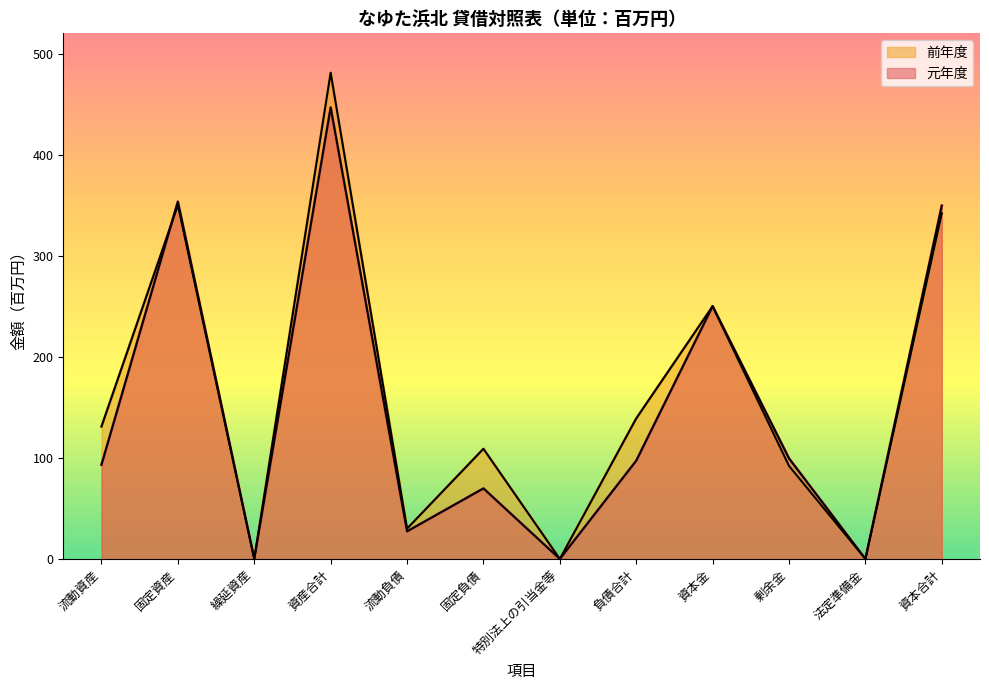

Does the chart have visible grid lines?

No